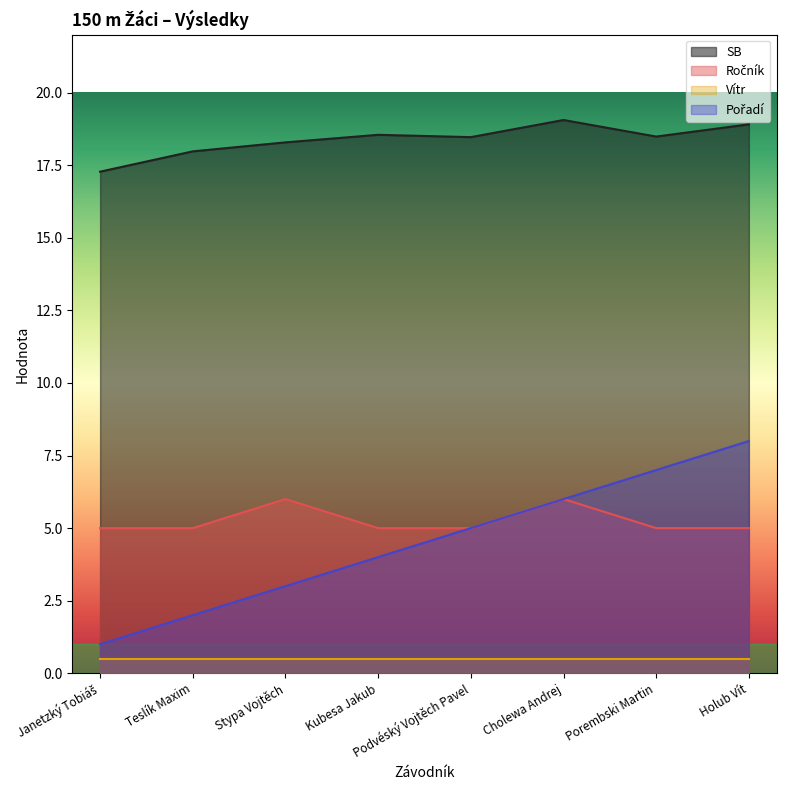

True or false: Ročník has more than 2 points higher than both neighbors.

False